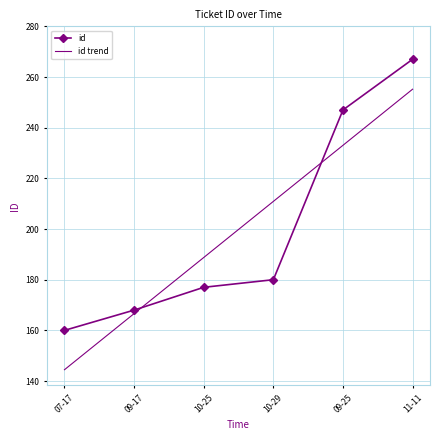

What is the total value across all series at 07-17?

304.5